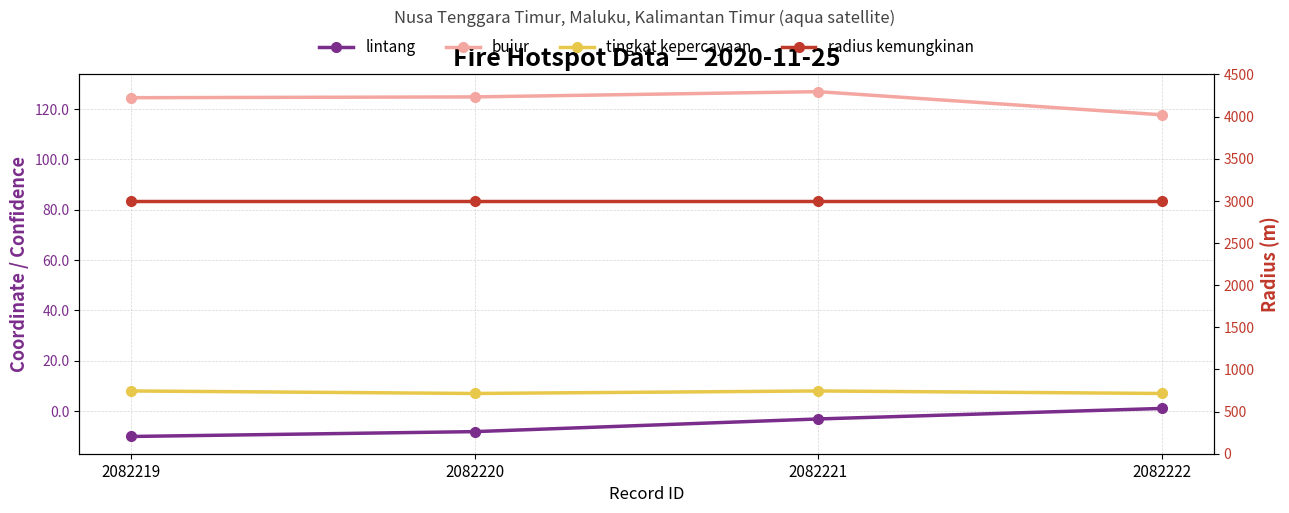

How many data points in tingkat kepercayaan are less than 8?

2